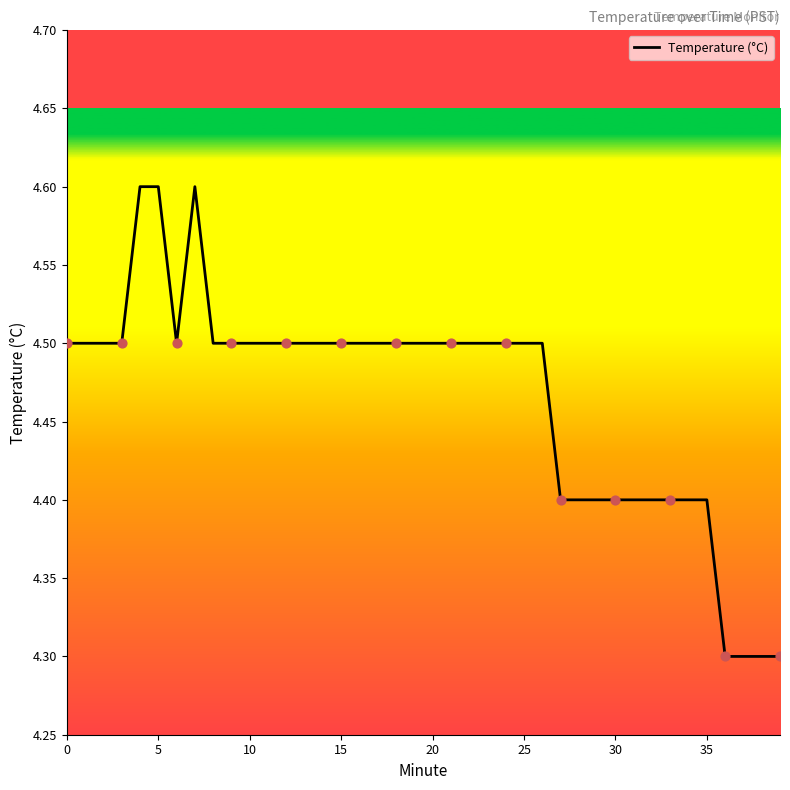

What is the difference between the maximum and minimum values?

0.3